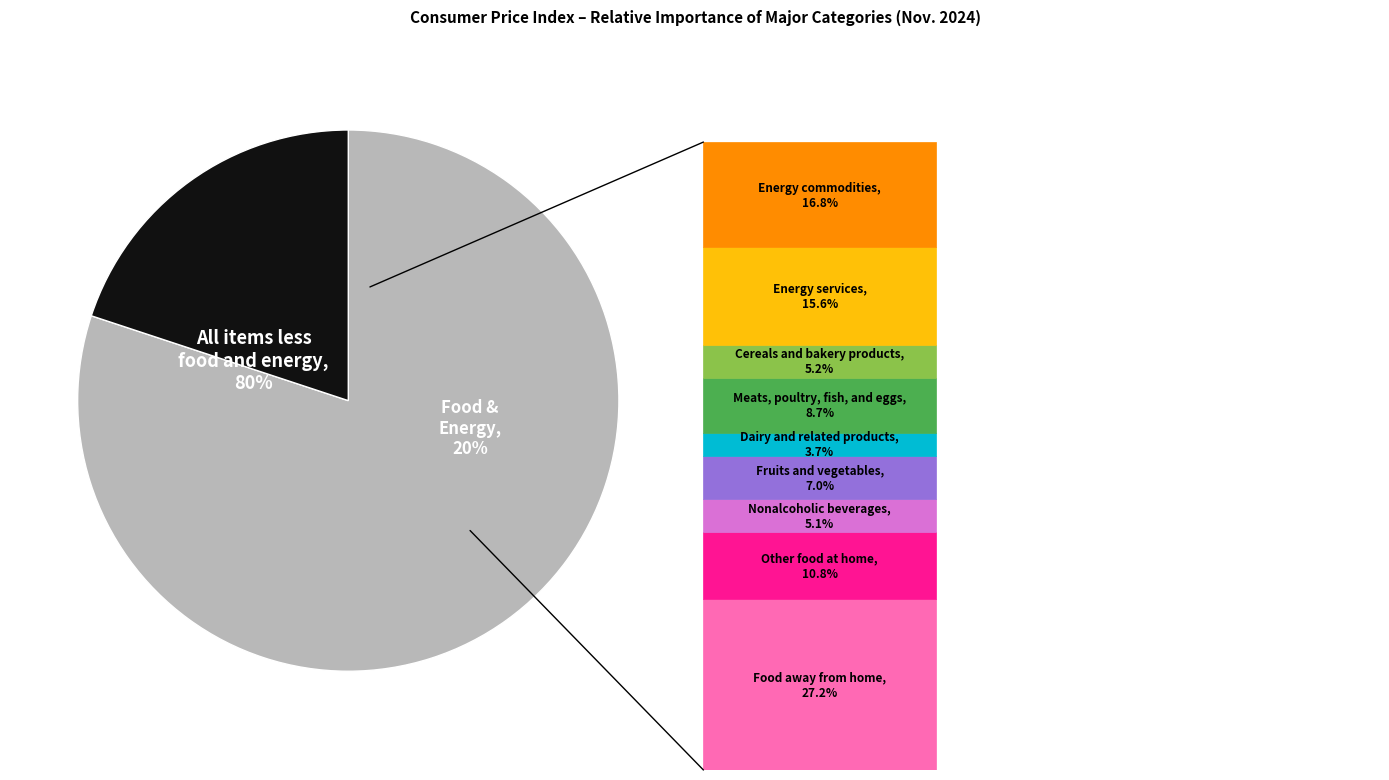

Does All items less food and energy represent more than half of the total?

Yes